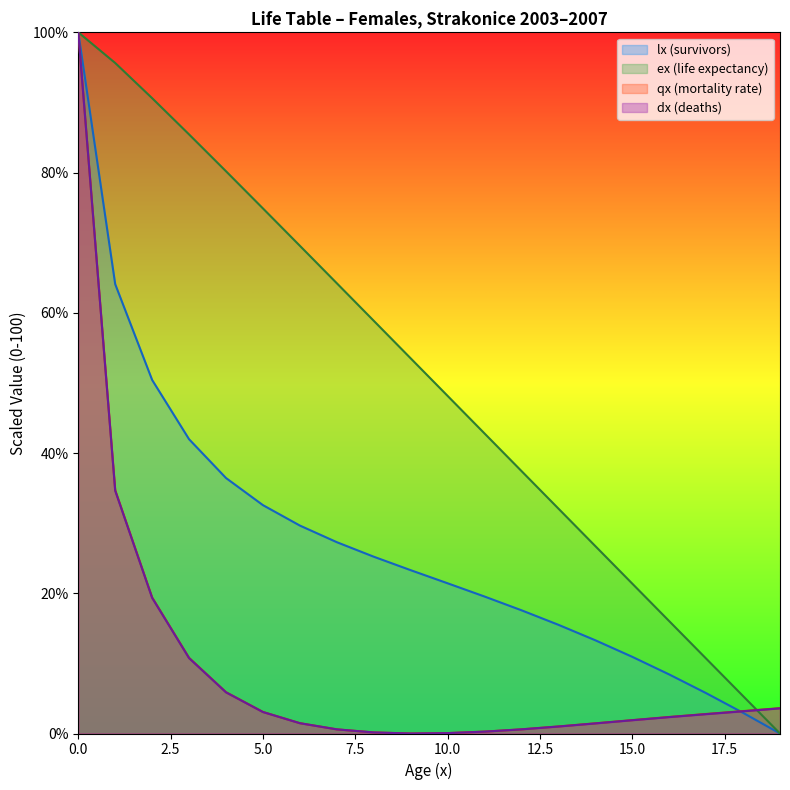

How many data points in qx are less than 2?

10